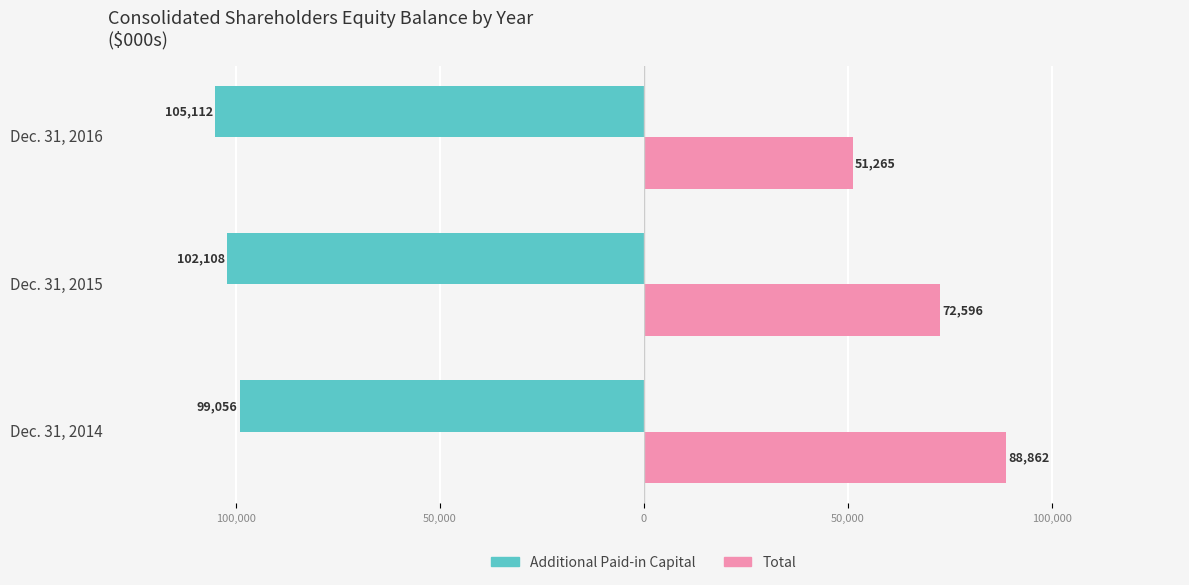

What are all the series names shown in the legend?

Additional Paid-in Capital, Total